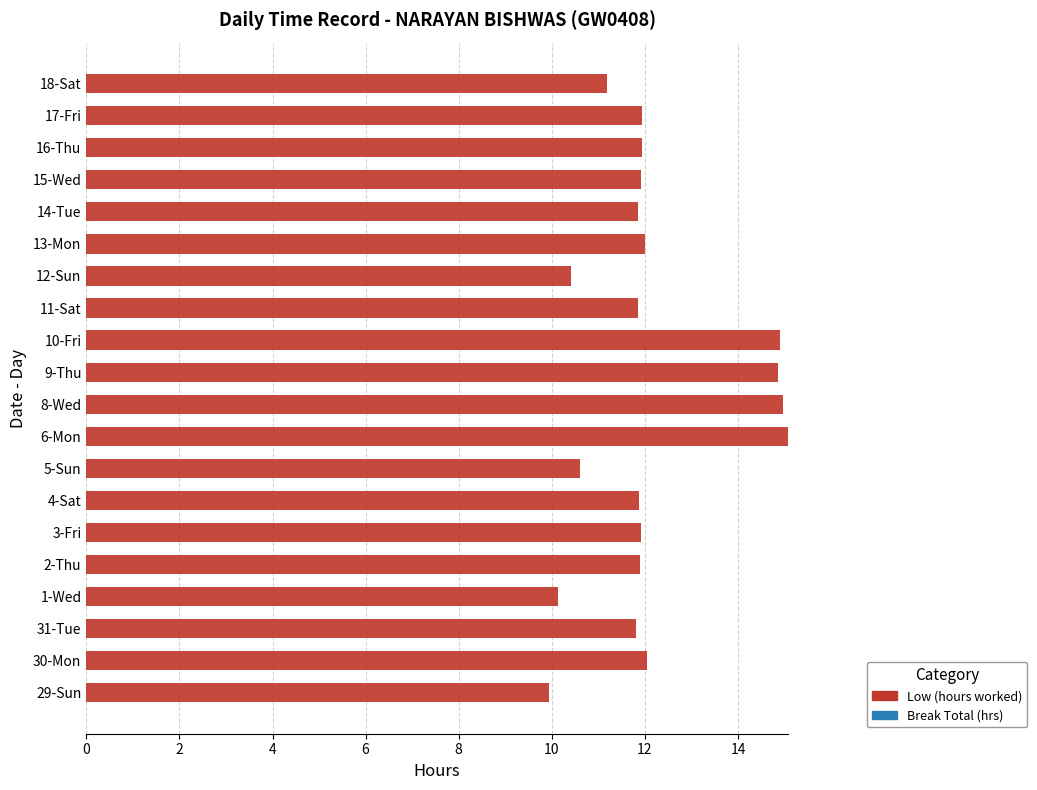

What is the minimum value shown in the chart?

9.9